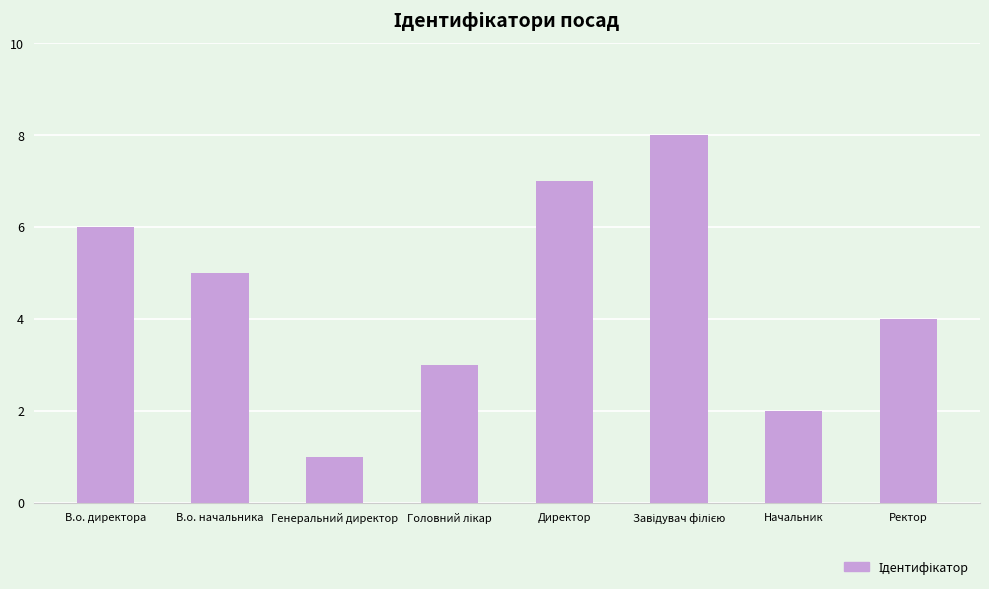

Count the number of categories in the chart.

8